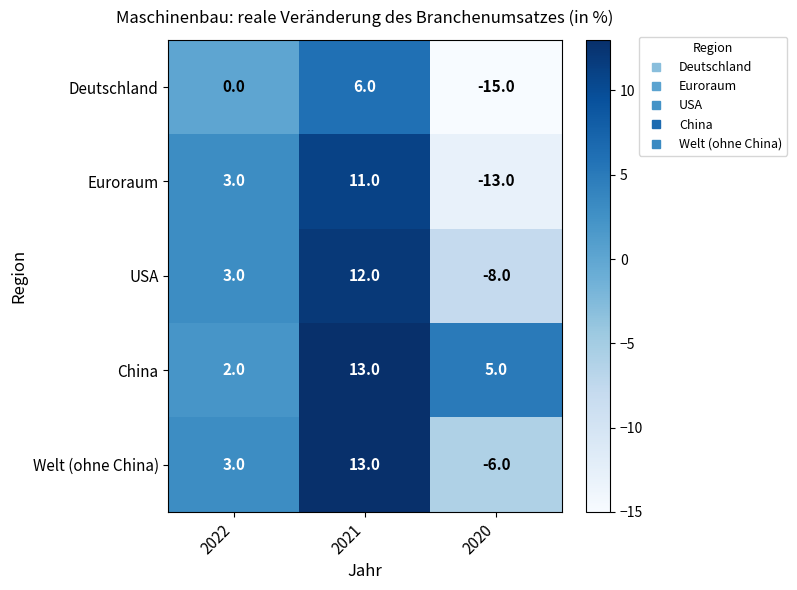

How many values in Euroraum are below zero?

1